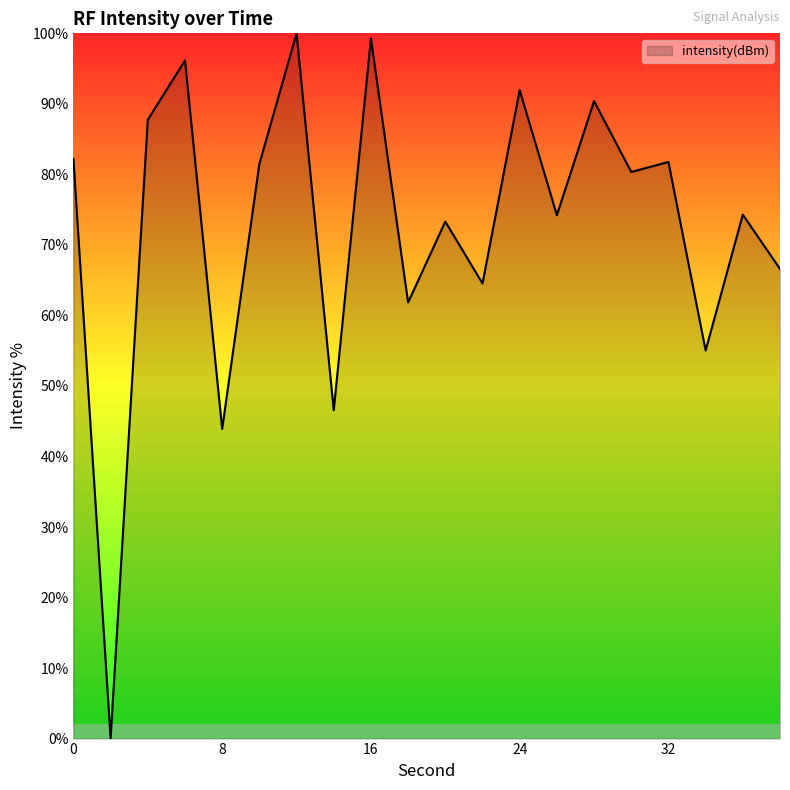

What is the difference between the maximum and minimum values?

100.0